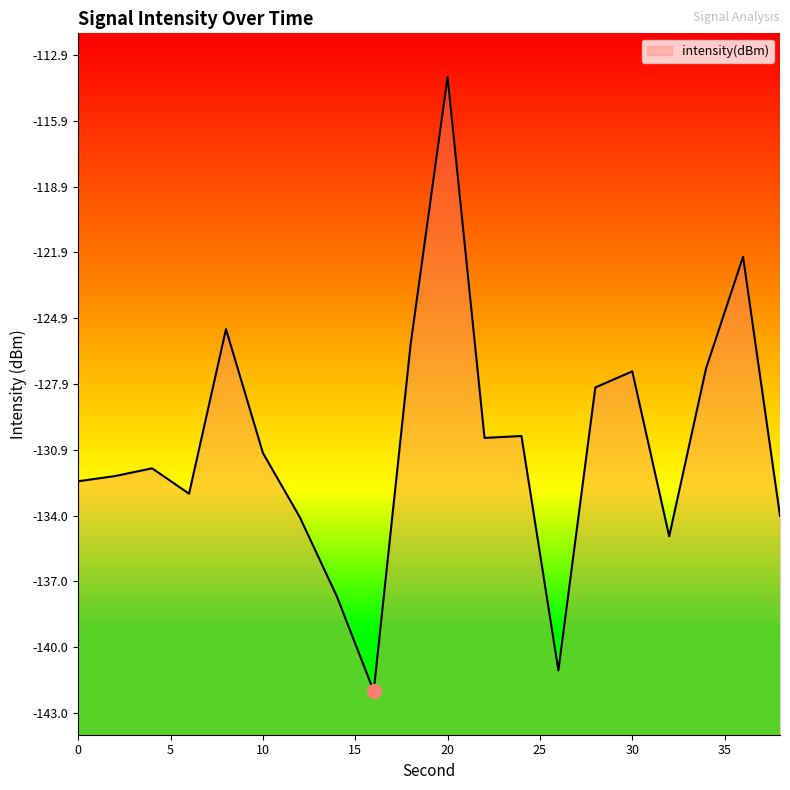

The value at 32 is -66.9. True or false?

False